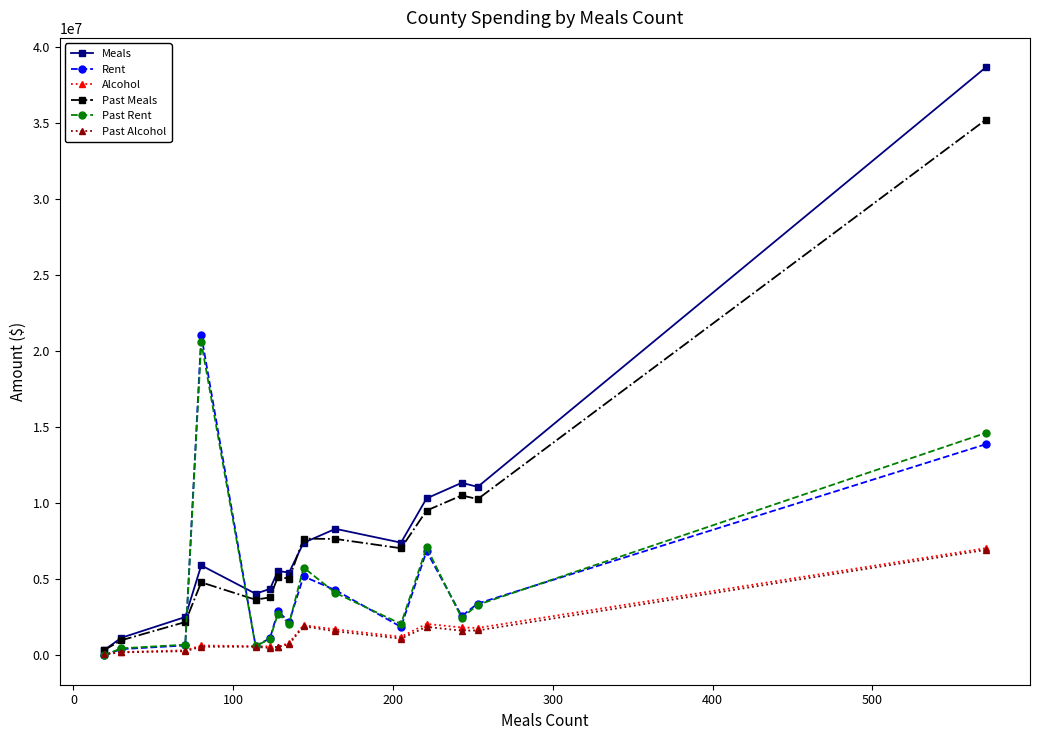

Which series has the largest range (max minus min)?

Meals